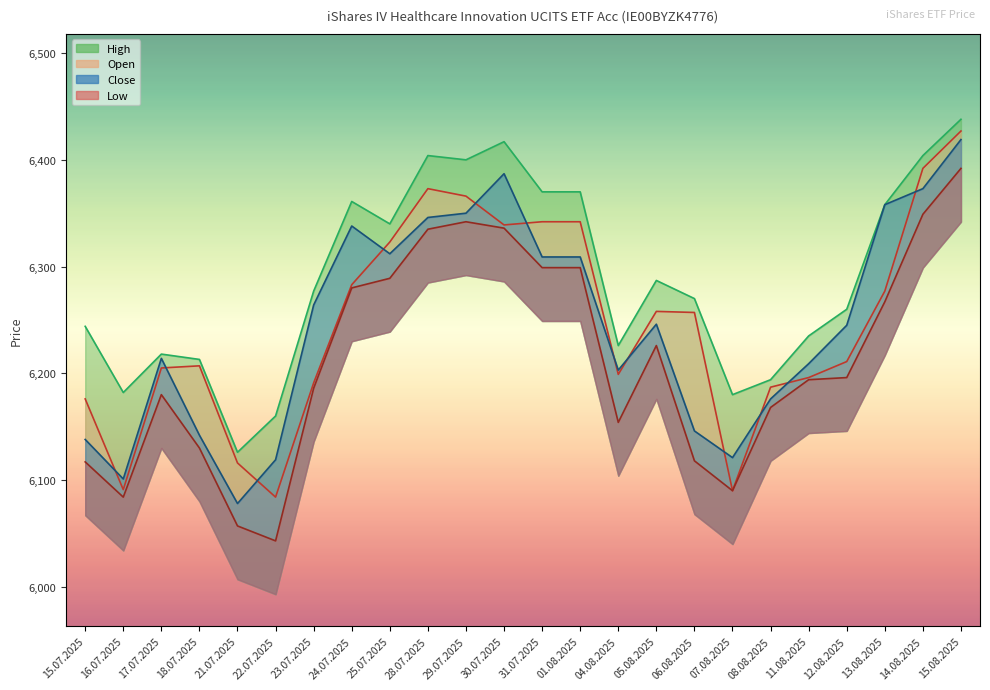

What is the value of the Open point at the 6th from the left?

6084